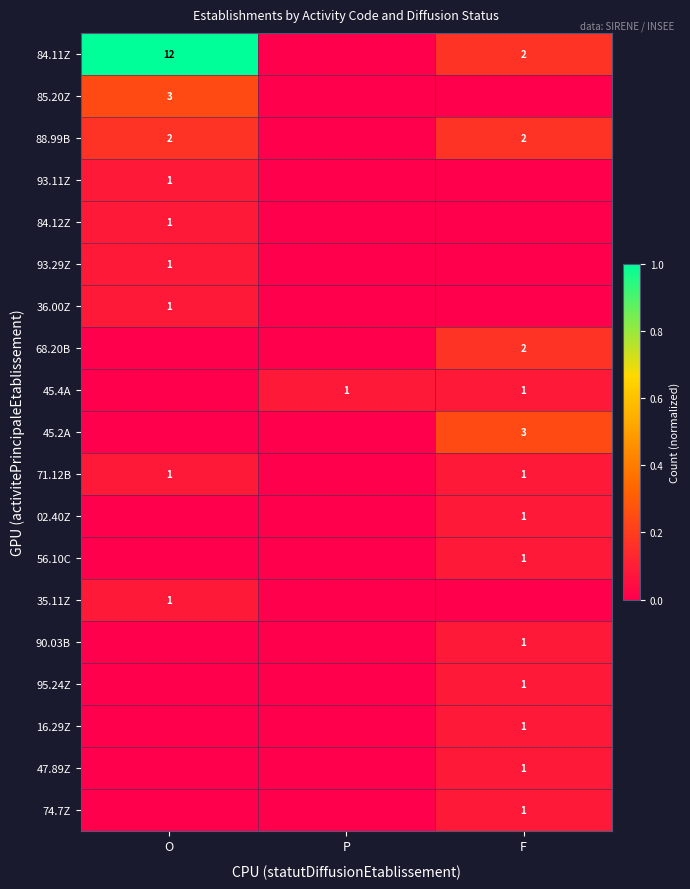

The value of 93.29Z at O is 1. True or false?

True